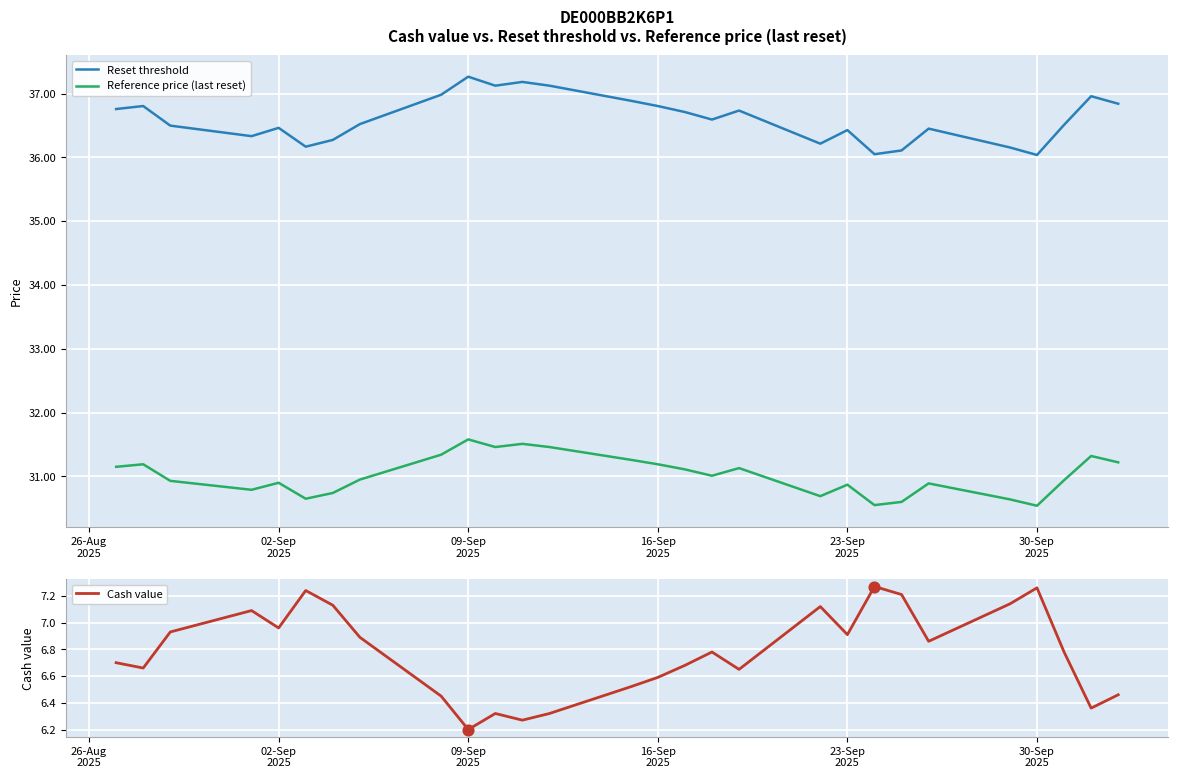

At how many categories does at least one series exceed 27?

28